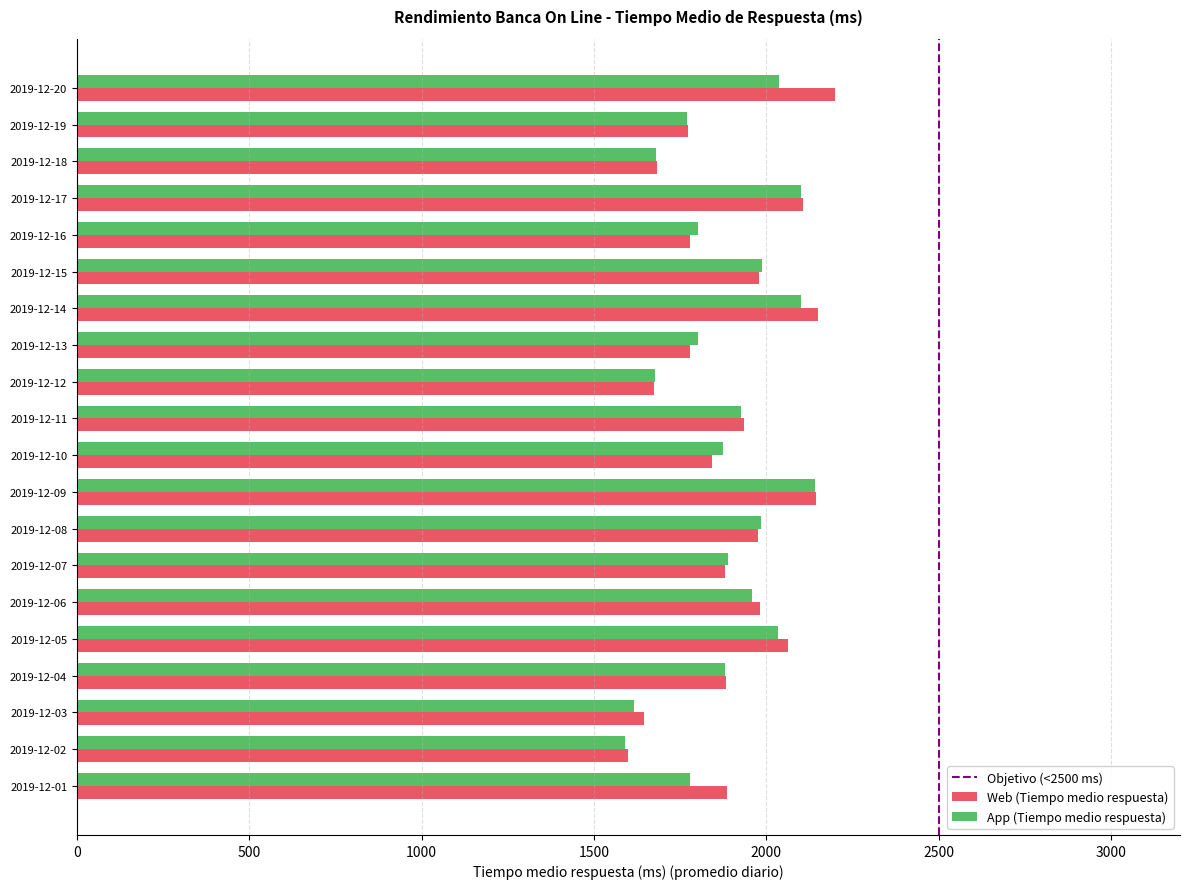

True or false: App (Tiempo medio respuesta) has a value of 3381.6 at 2019-12-11.

False